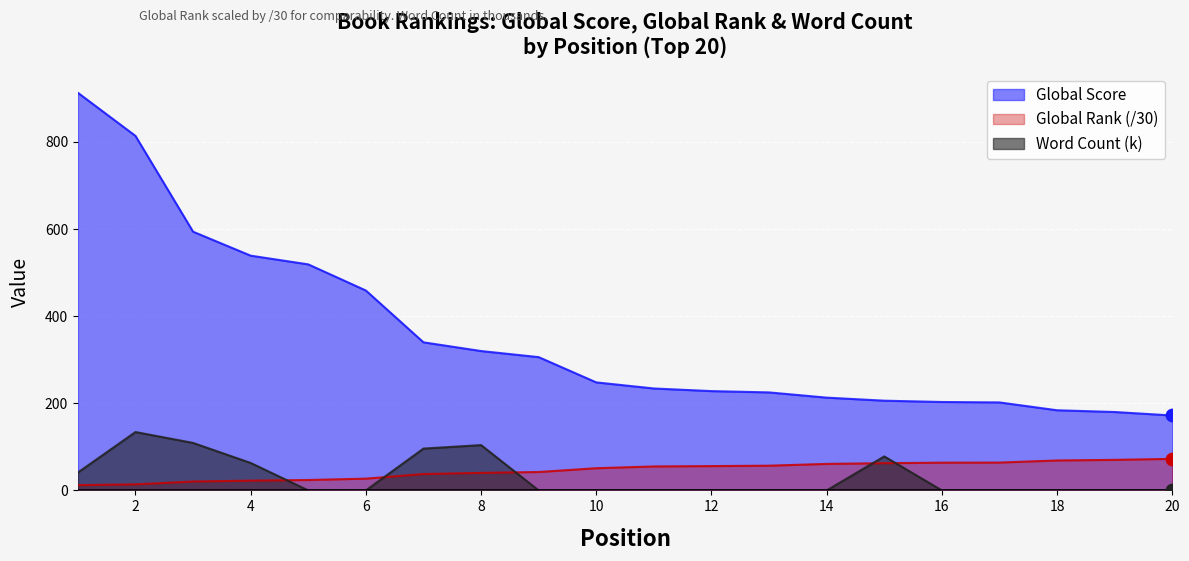

At which category is the sum across all series the highest?

1